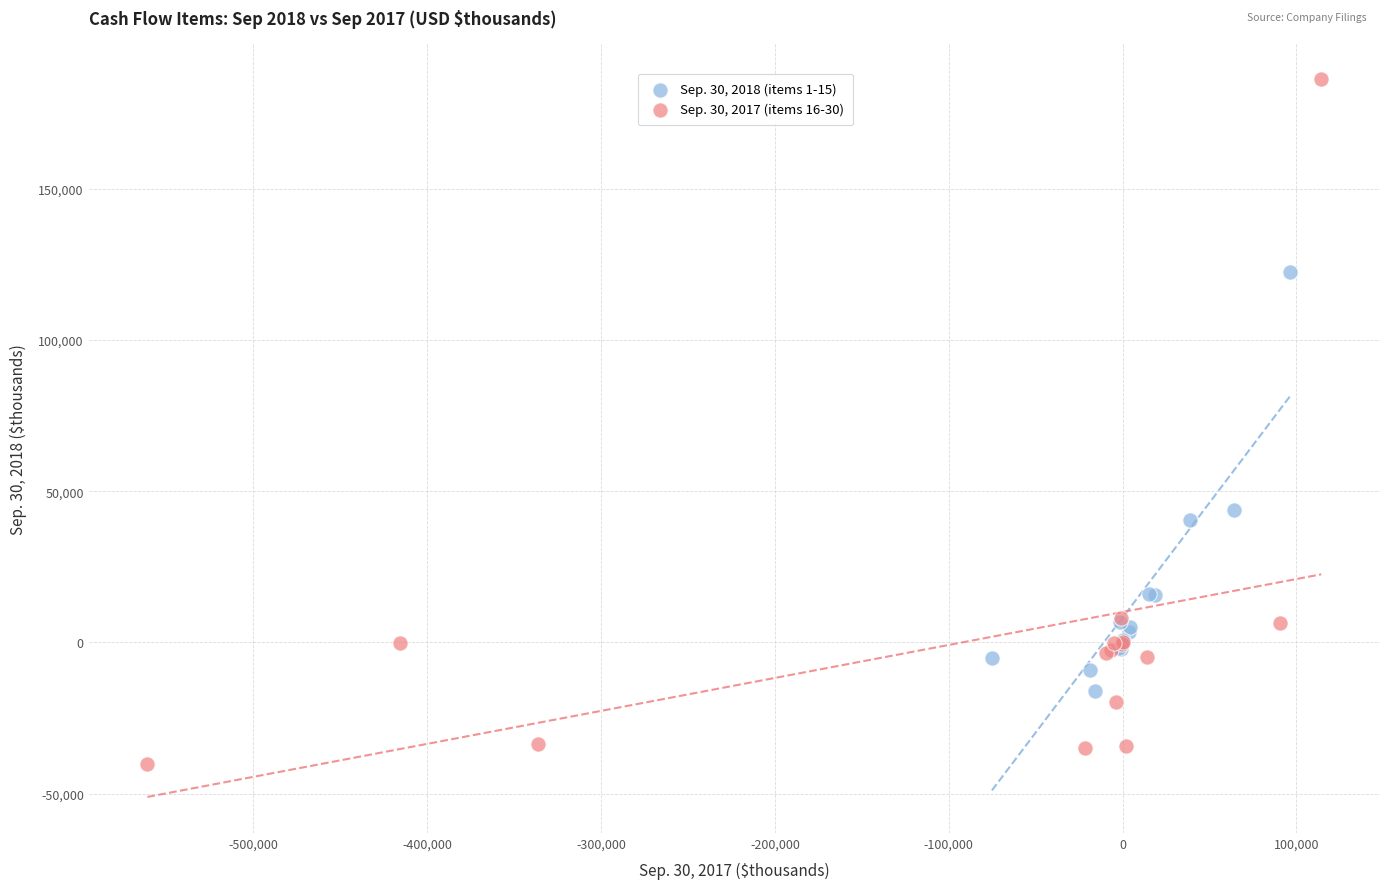

Which series has the largest Y range (max minus min)?

Sep. 30, 2017 (items 16-30)